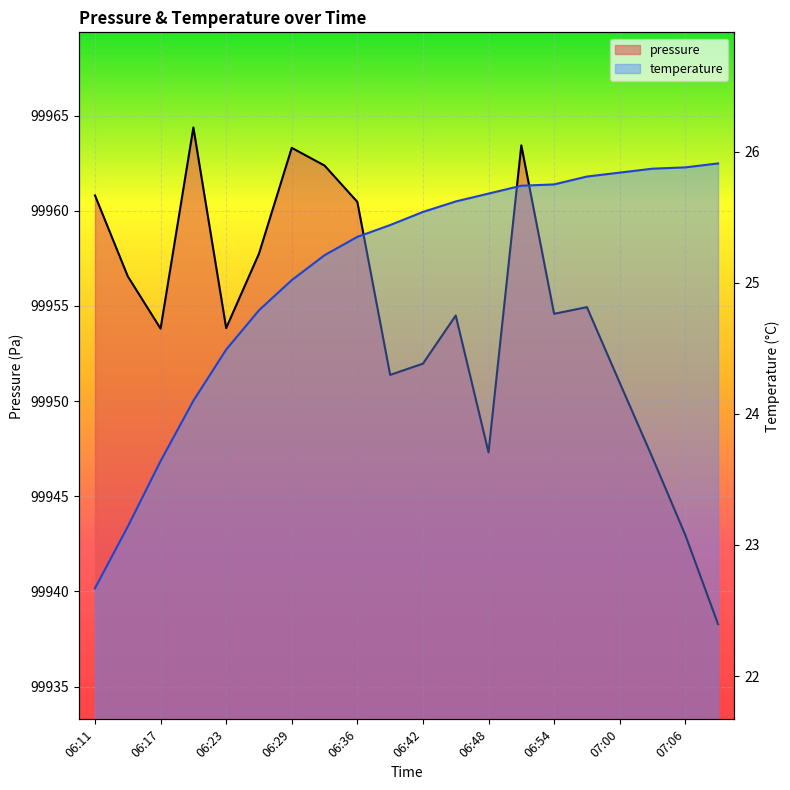

Between 06:51 and 06:17, which is larger?

06:51